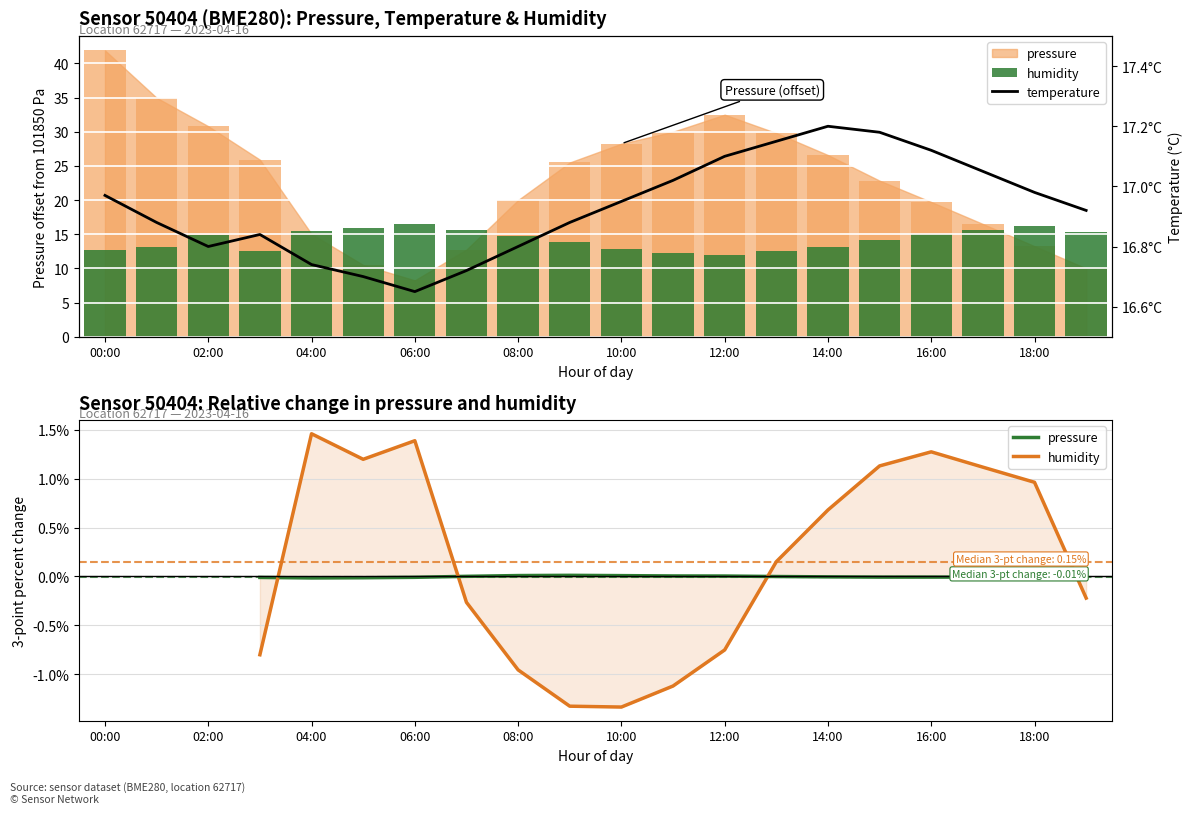

Read the pressure value at 19:00.

10.0